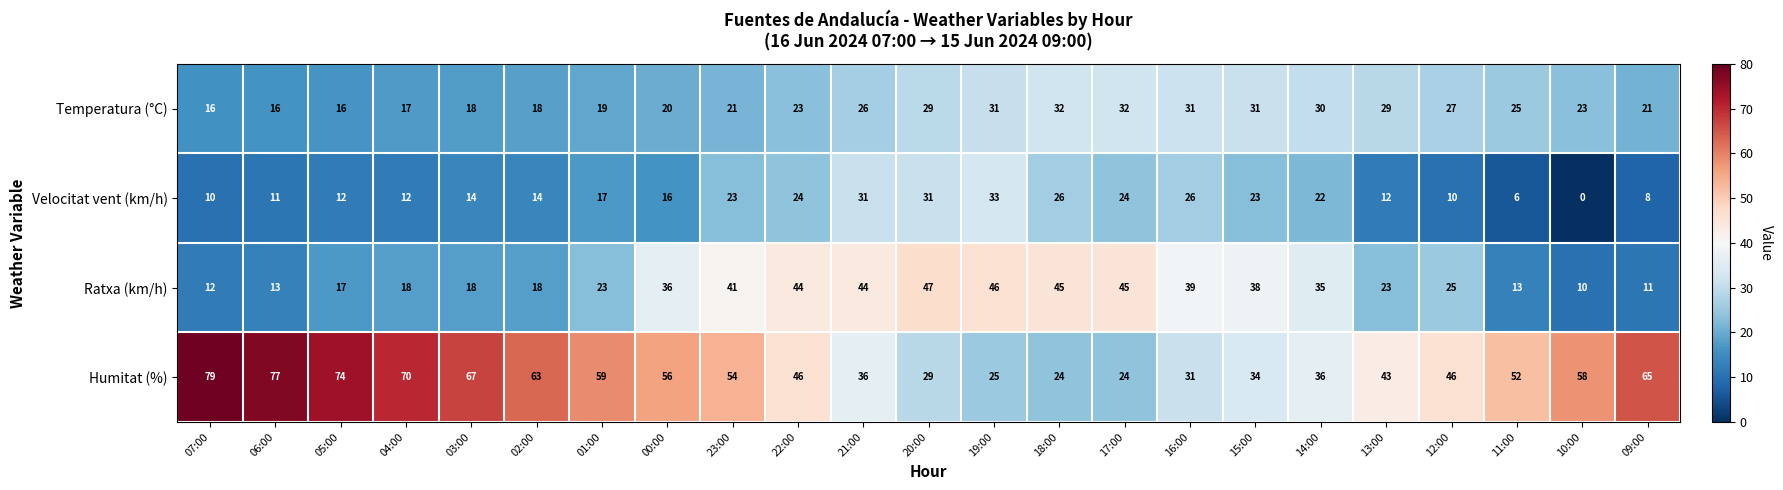

Which series changed the most between 00:00 and 12:00?

Ratxa (km/h)